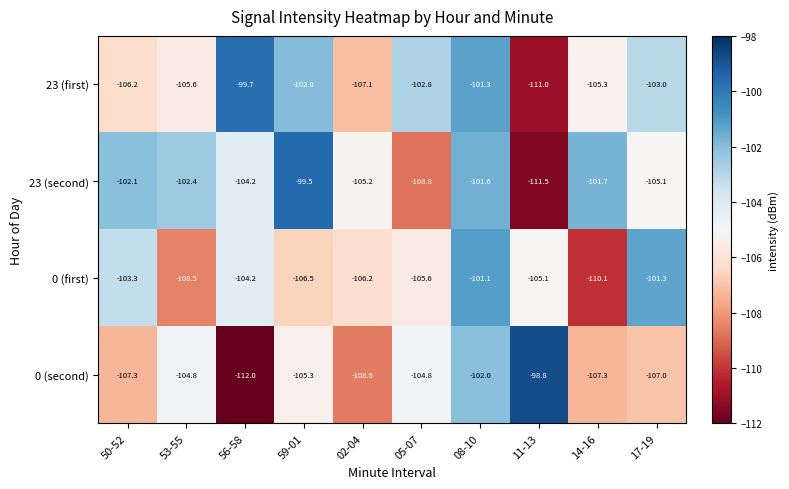

What is the lowest value of the 0 (second) series?

-112.0